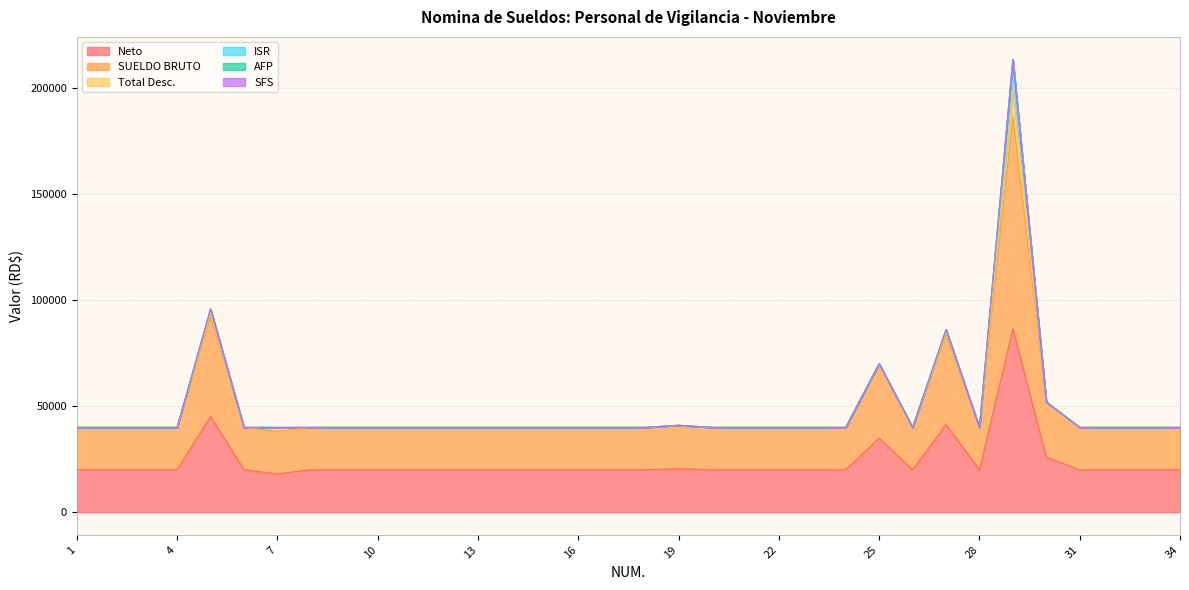

What is the spread (max minus min) of values at 10?

20000.0